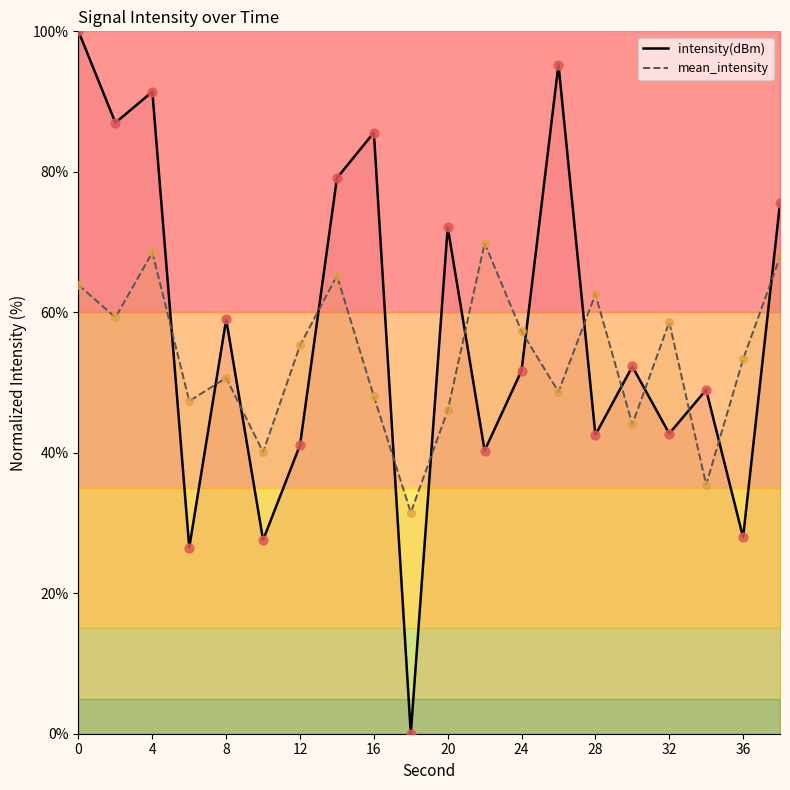

Which series reaches the minimum Y coordinate?

intensity(dBm)